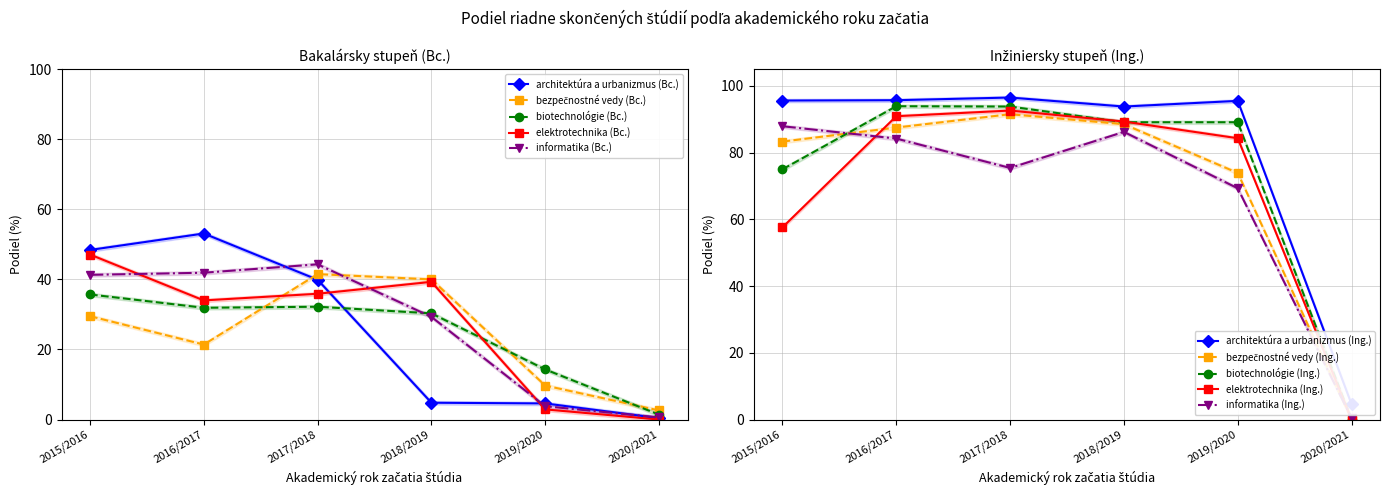

Which label corresponds to the smallest value in the chart?

2020/2021